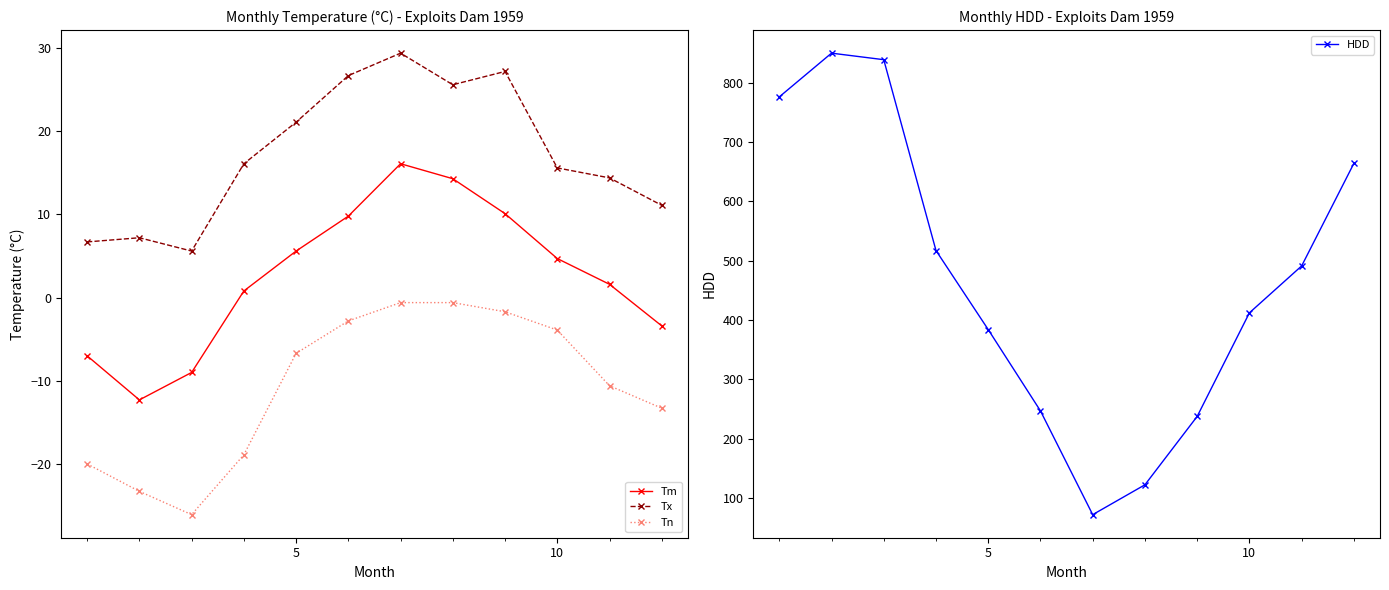

True or false: Tx and Tm intersect in this chart.

False